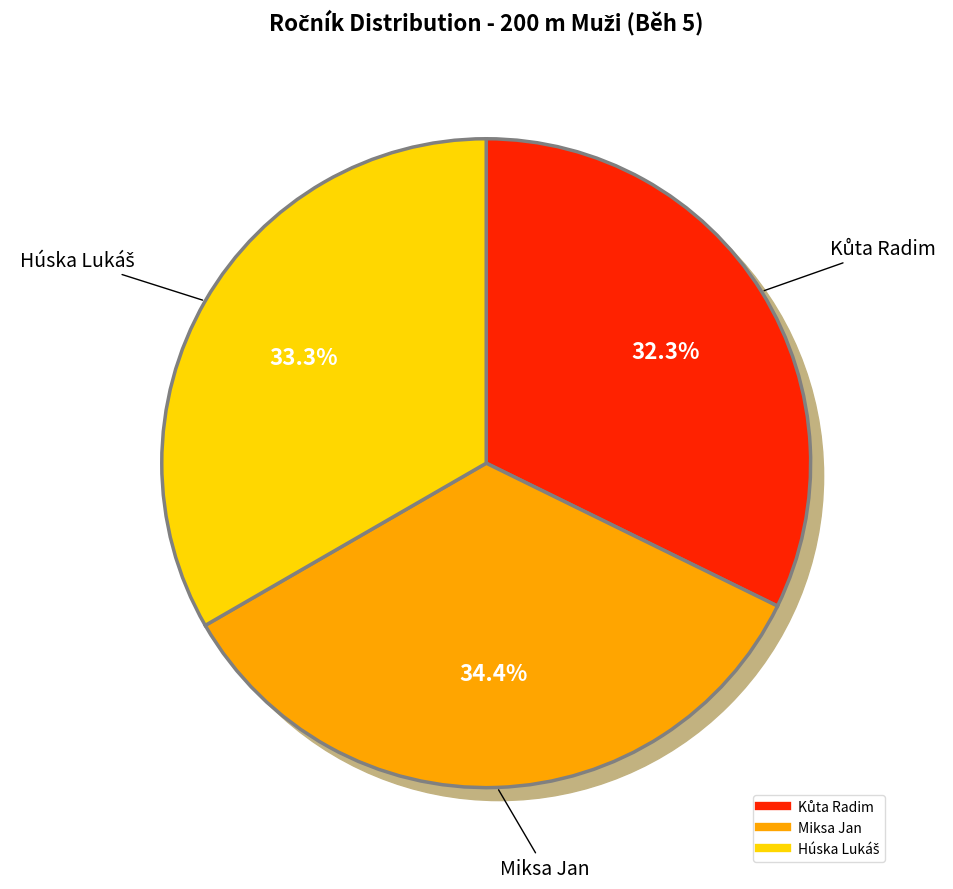

To the nearest percent, what portion does Miksa Jan represent?

34%